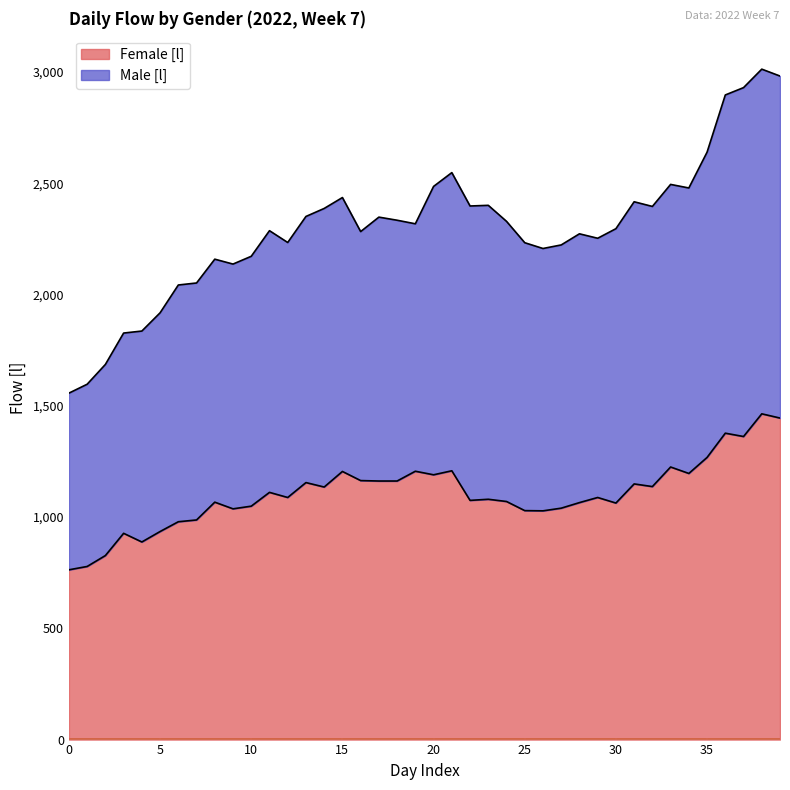

What is the smallest value displayed?

763